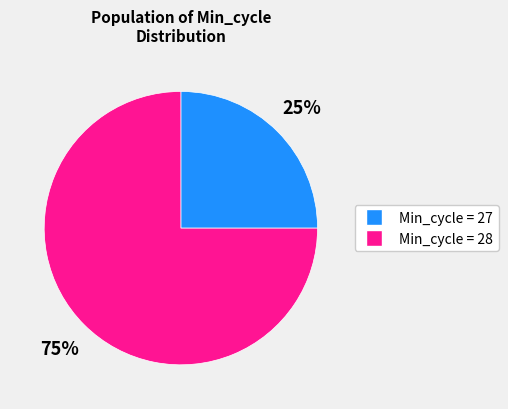

Is there a majority slice in this chart?

Yes